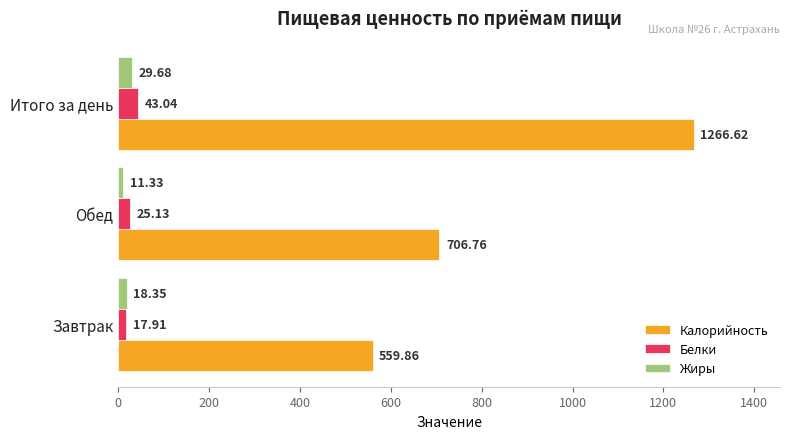

Which series has the largest total across all categories?

Калорийность